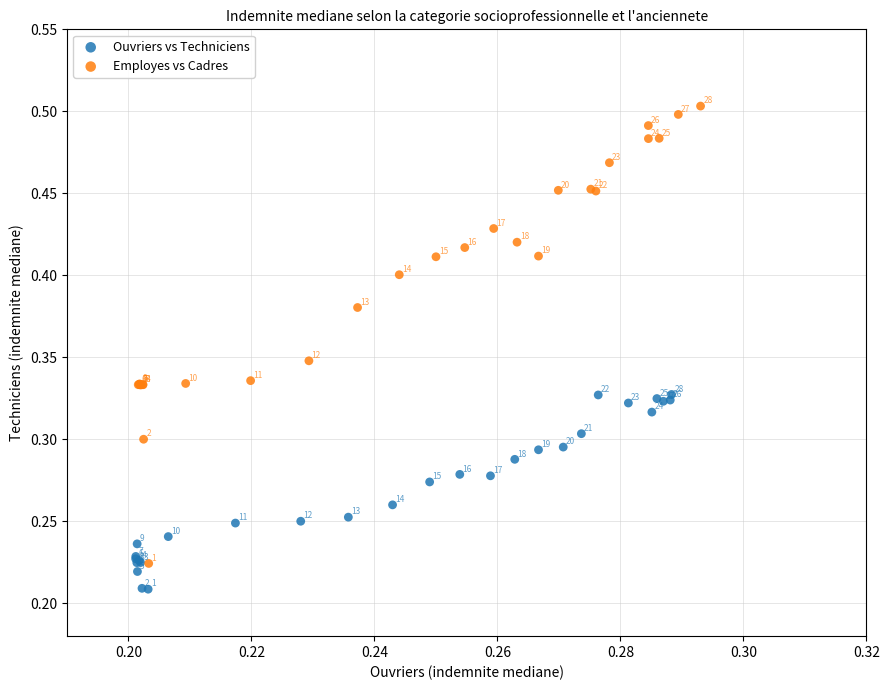

Which series reaches the minimum Y coordinate?

Ouvriers vs Techniciens